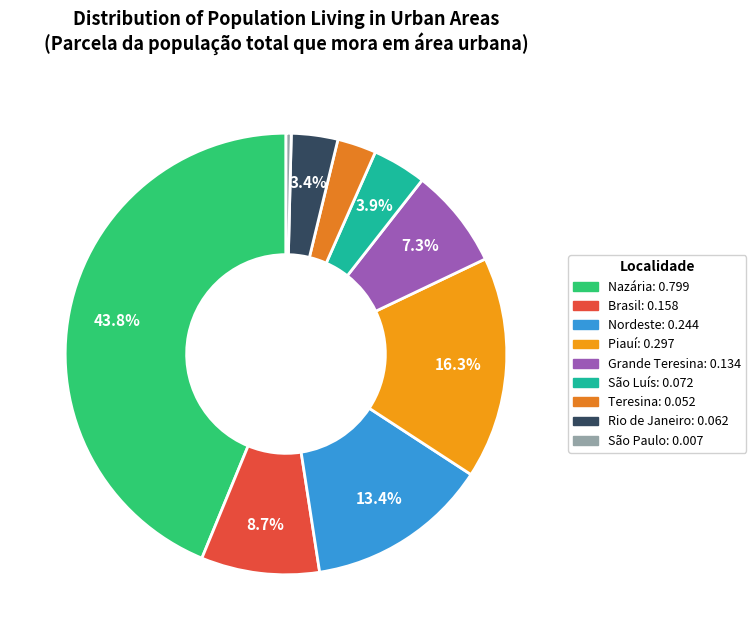

What is the change in value from Grande Teresina to Teresina?

-0.1